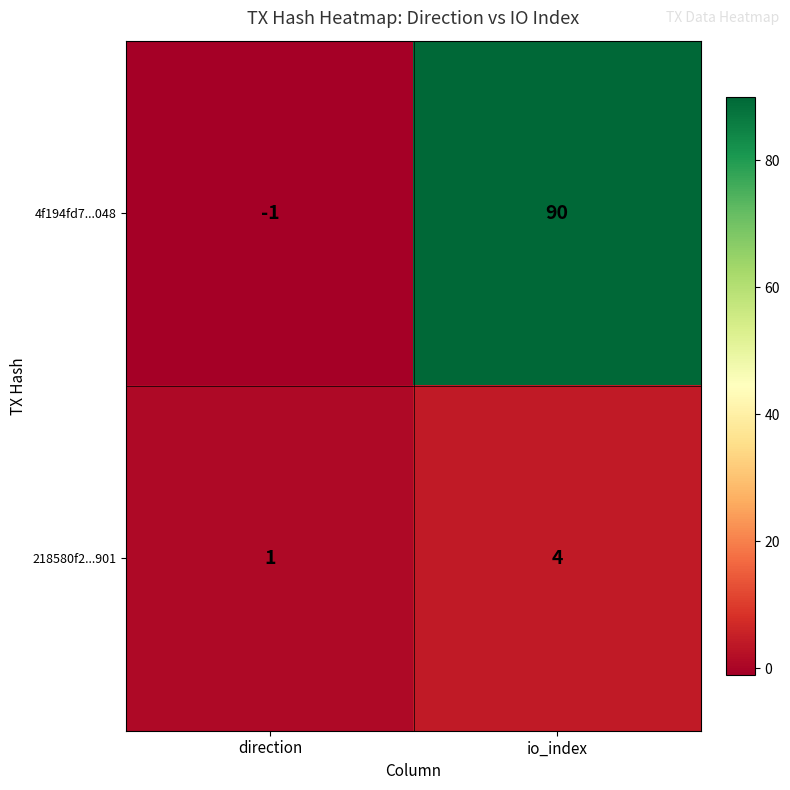

Between direction and io_index, which series saw the biggest shift?

4f194fd7...048